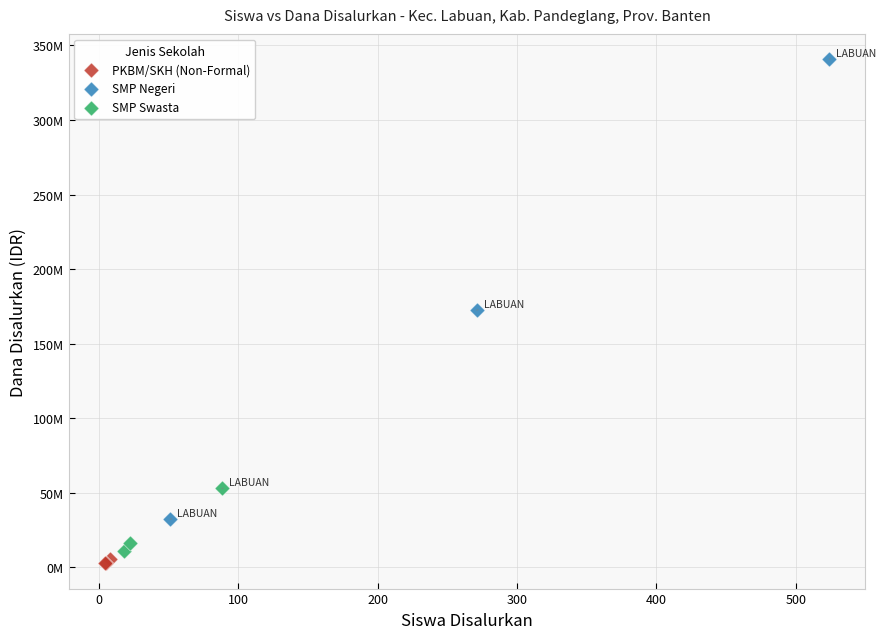

Which series contains the highest Y value?

SMP Negeri